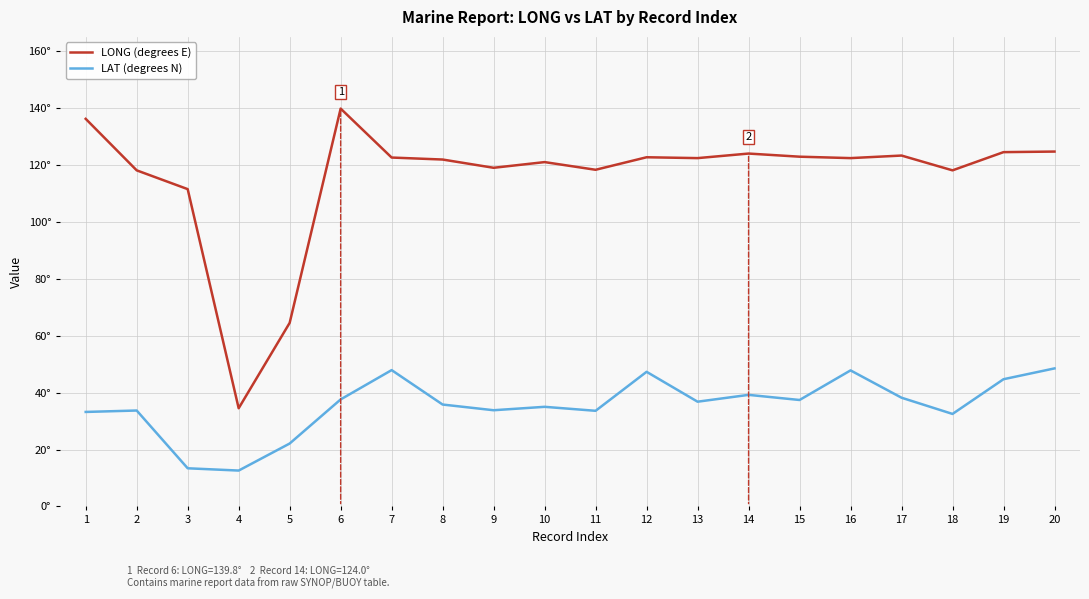

Is it true that LONG (degrees E) equals 170.8 at 18?

False